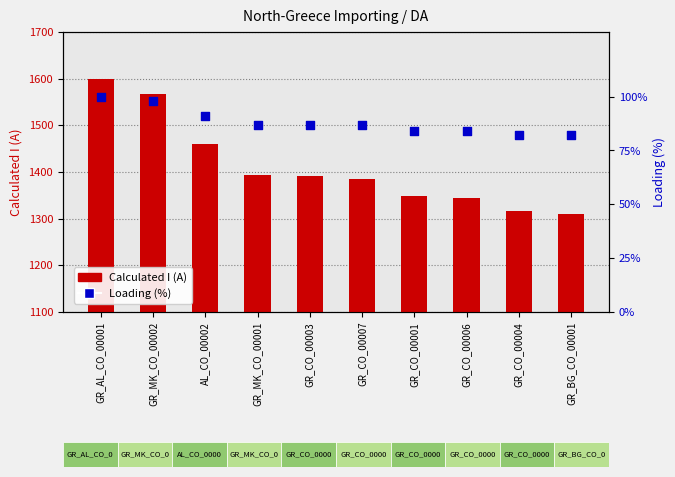

What is the total value across all series at GR_AL_CO_00001?

1700